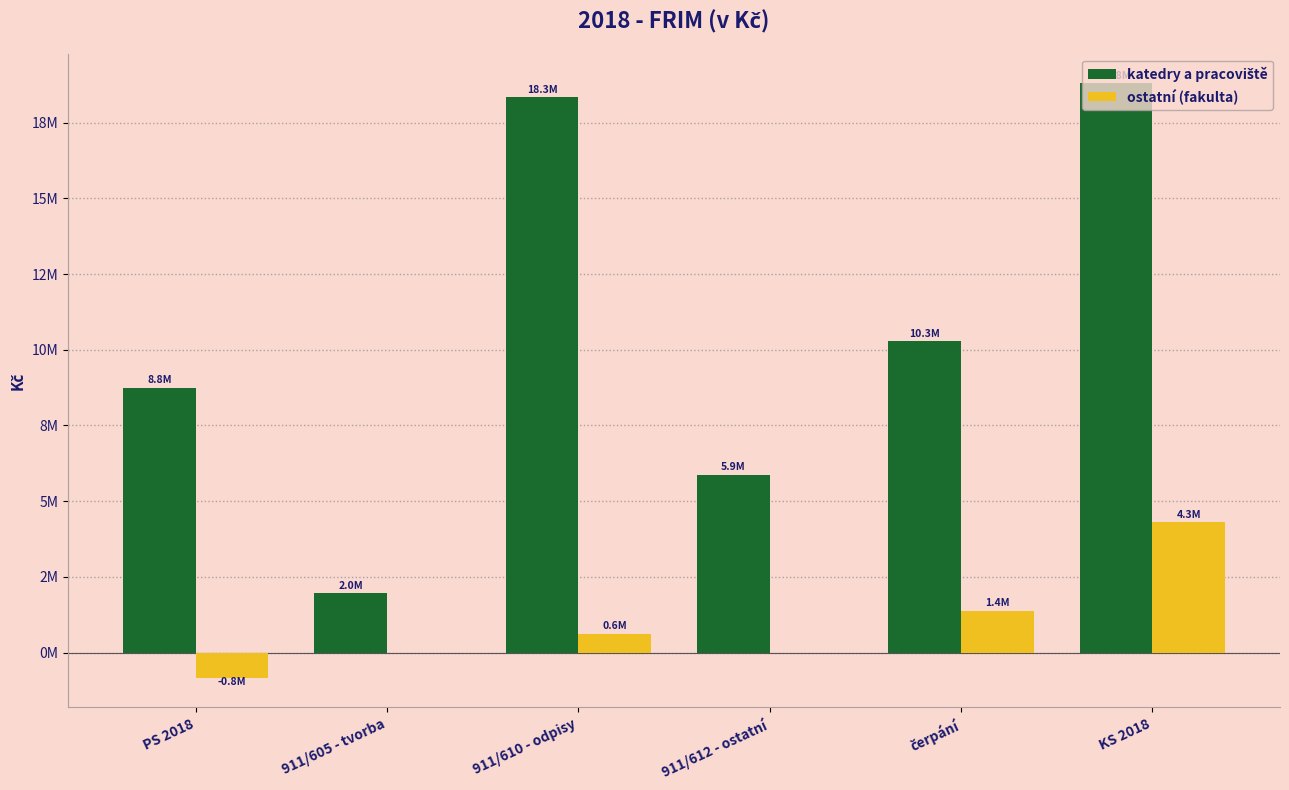

What is the average value of the ostatní (fakulta) series?

914325.7